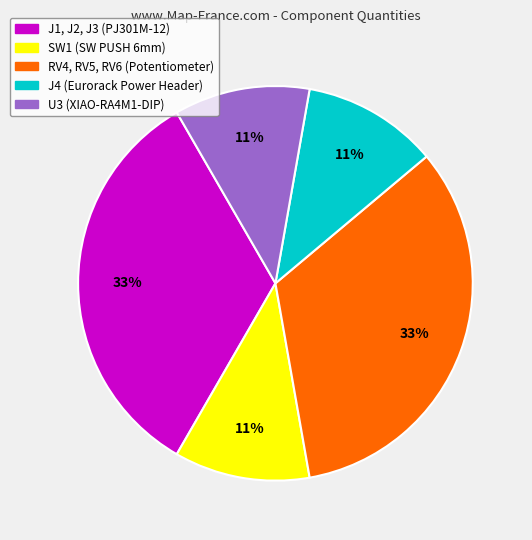

Between J4 (Eurorack Power Header) and RV4, RV5, RV6 (Potentiometer), which is larger?

RV4, RV5, RV6 (Potentiometer)